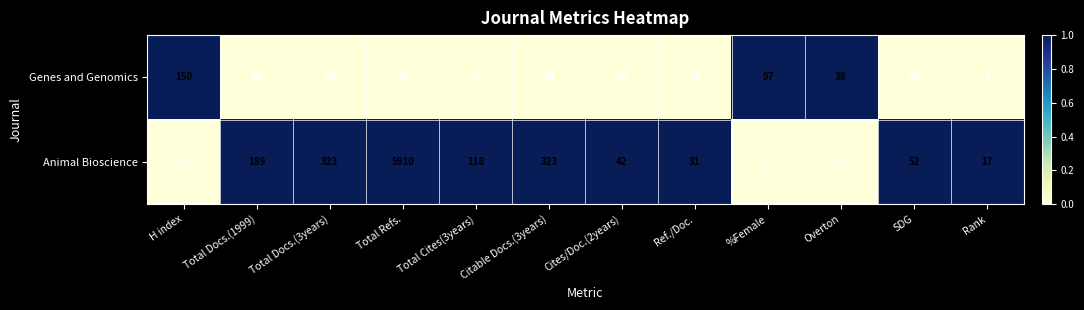

At how many categories does at least one series exceed 0?

12